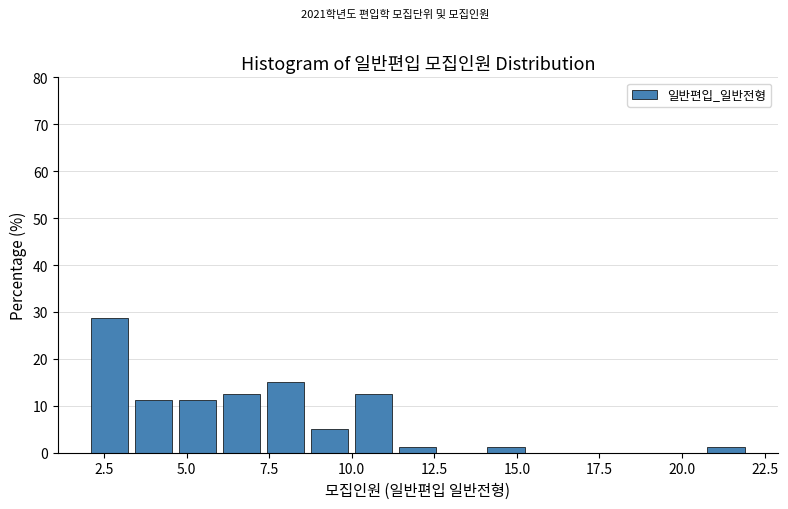

Around what value on the x-axis is the tallest bar? Give the approximate position of its centre, as read against the axis.

2.5